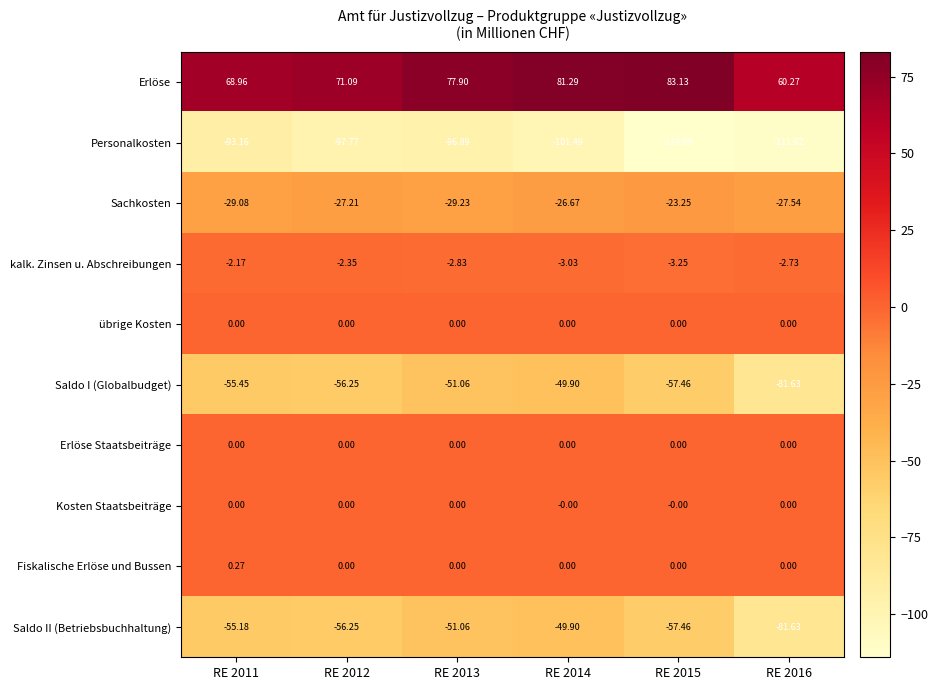

Which series changed the most between RE 2013 and RE 2014?

Personalkosten